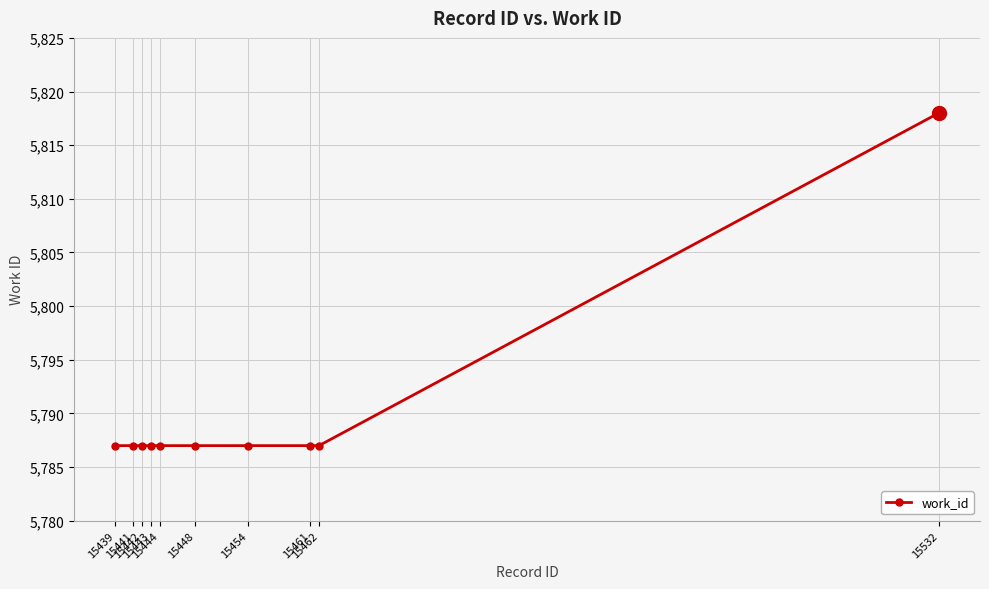

Reading left to right, transcribe all the data shown in this chart.

15439=5787	15441=5787	15442=5787	15443=5787	15444=5787	15448=5787	15454=5787	15461=5787	15462=5787	15532=5818